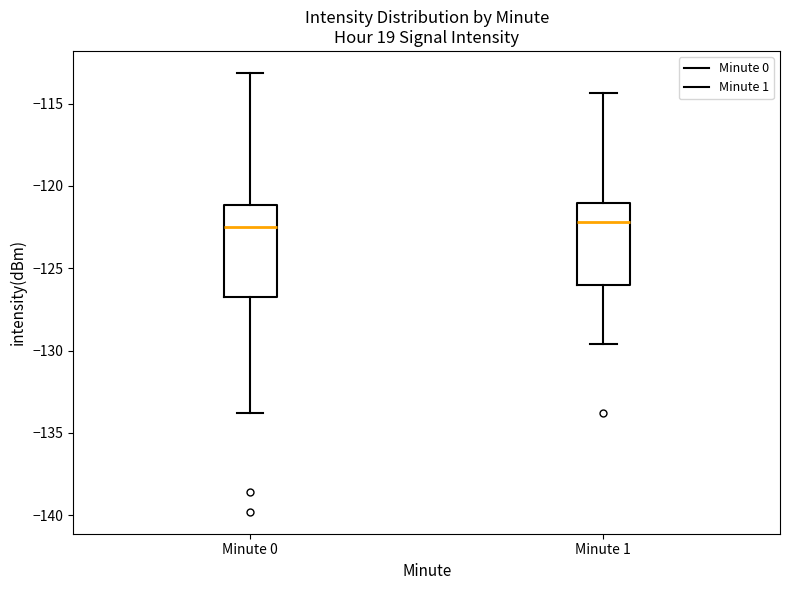

Reading left to right, read every box against the y-axis: the position of its median line, the range the box covers, and the ends of its whiskers. The values are not printed on the chart, so give them approximately, as read against the axis.

Minute 0: median -122.5, box -127.0 to -121.0, whiskers -134.0 to -113.0
Minute 1: median -122.0, box -126.0 to -121.0, whiskers -129.5 to -114.5